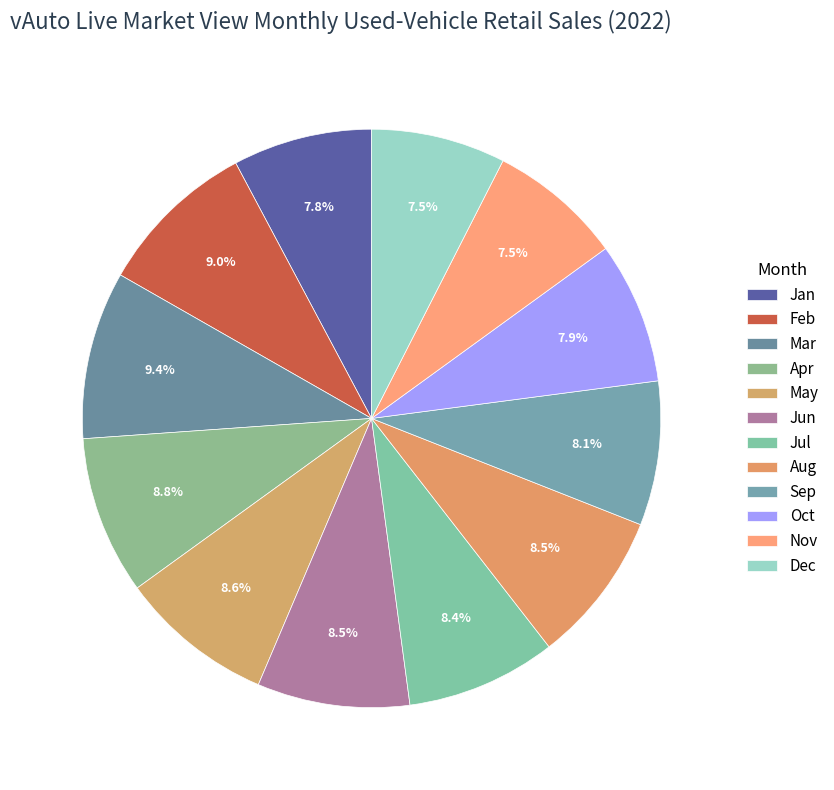

Count the number of slices in the pie.

12